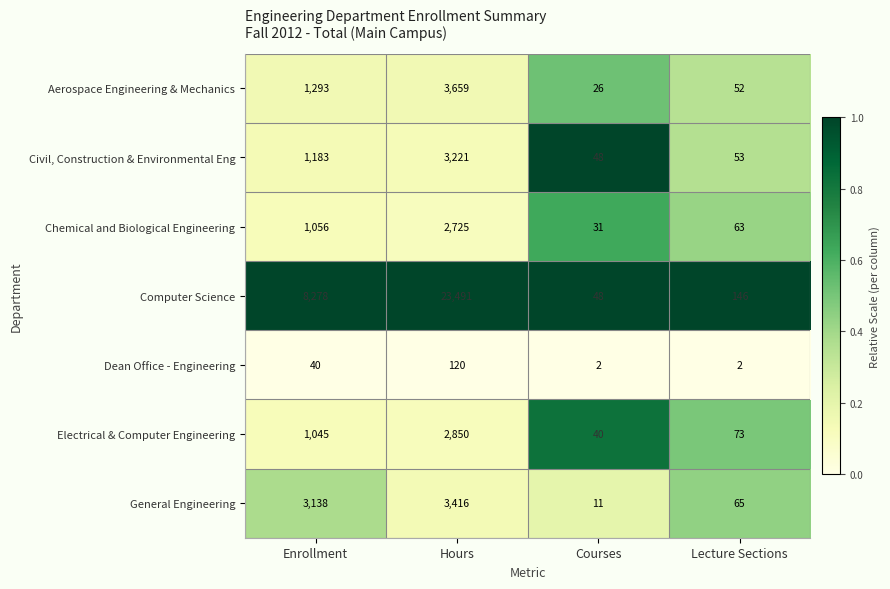

What is the spread (max minus min) of values at Enrollment?

8238